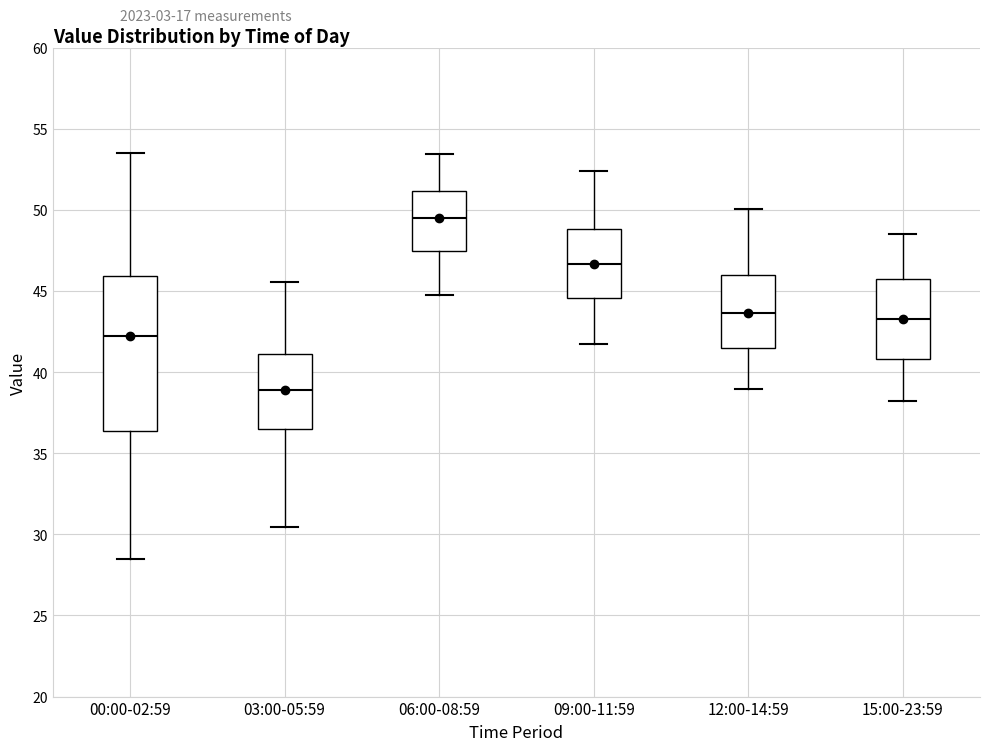

Reading left to right, read every box against the y-axis: the position of its median line, the range the box covers, and the ends of its whiskers. The values are not printed on the chart, so give them approximately, as read against the axis.

00:00-02:59: median 42.5, box 36.5 to 46.0, whiskers 28.5 to 53.5
03:00-05:59: median 39.0, box 36.5 to 41.0, whiskers 30.5 to 45.5
06:00-08:59: median 49.5, box 47.5 to 51.0, whiskers 45.0 to 53.5
09:00-11:59: median 46.5, box 44.5 to 49.0, whiskers 42.0 to 52.5
12:00-14:59: median 43.5, box 41.5 to 46.0, whiskers 39.0 to 50.0
15:00-23:59: median 43.0, box 41.0 to 45.5, whiskers 38.0 to 48.5